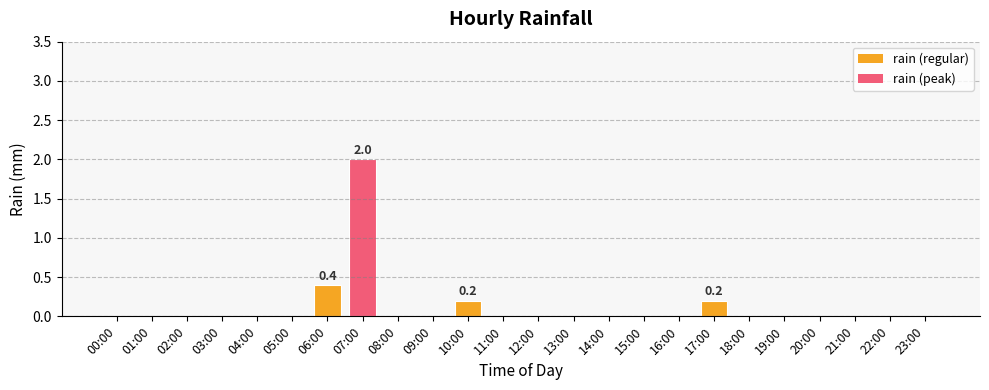

The chart shows a value of -0.8 at 16:00. True or false?

False